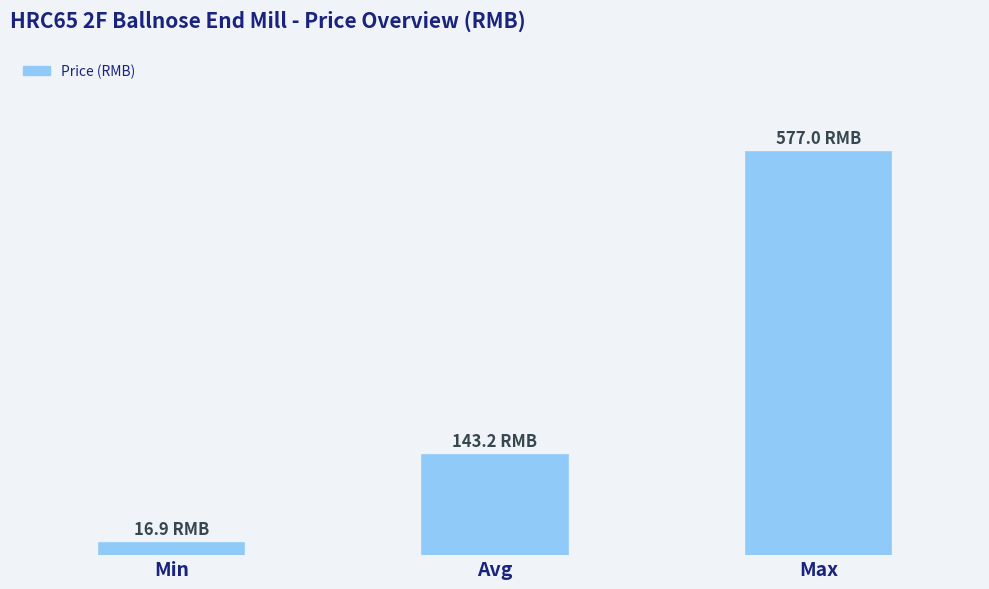

Are the bars horizontal?

No